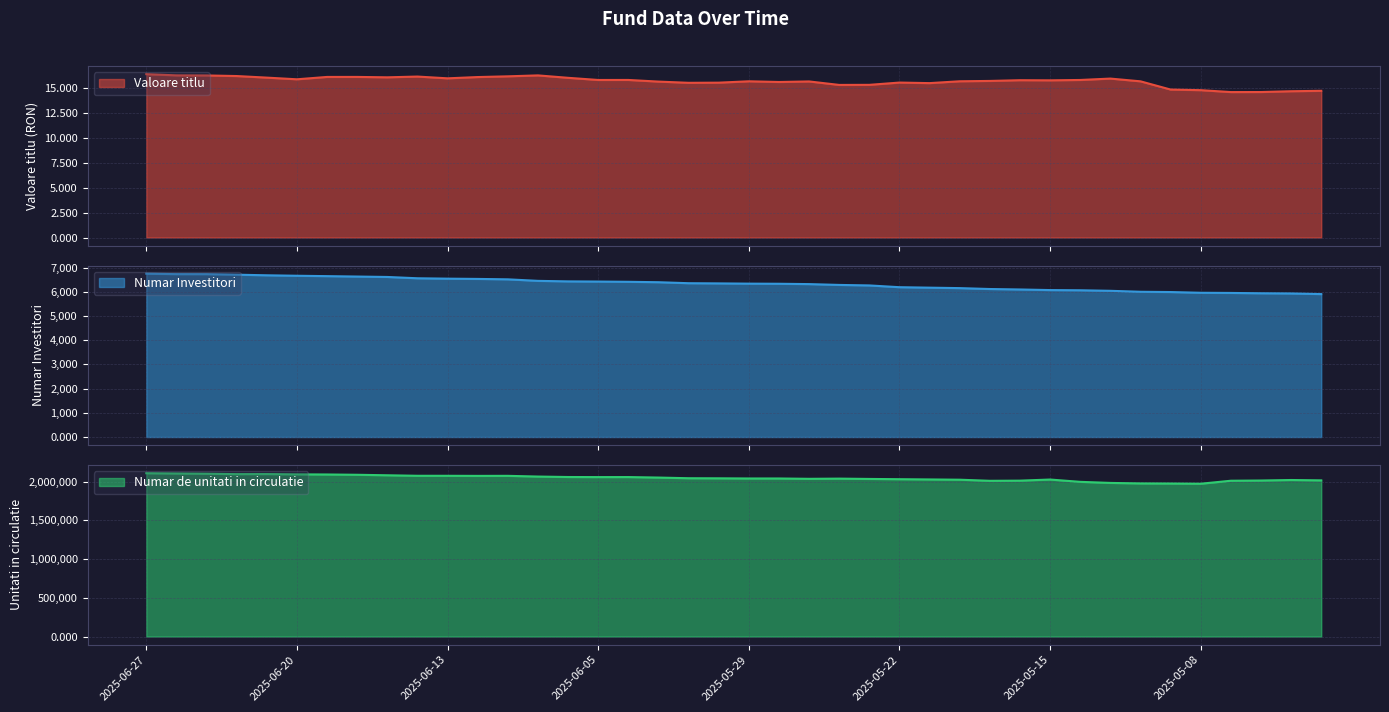

What is the sum of the Numar Investitori values at 2025-06-05 and 2025-05-06?

12366.0